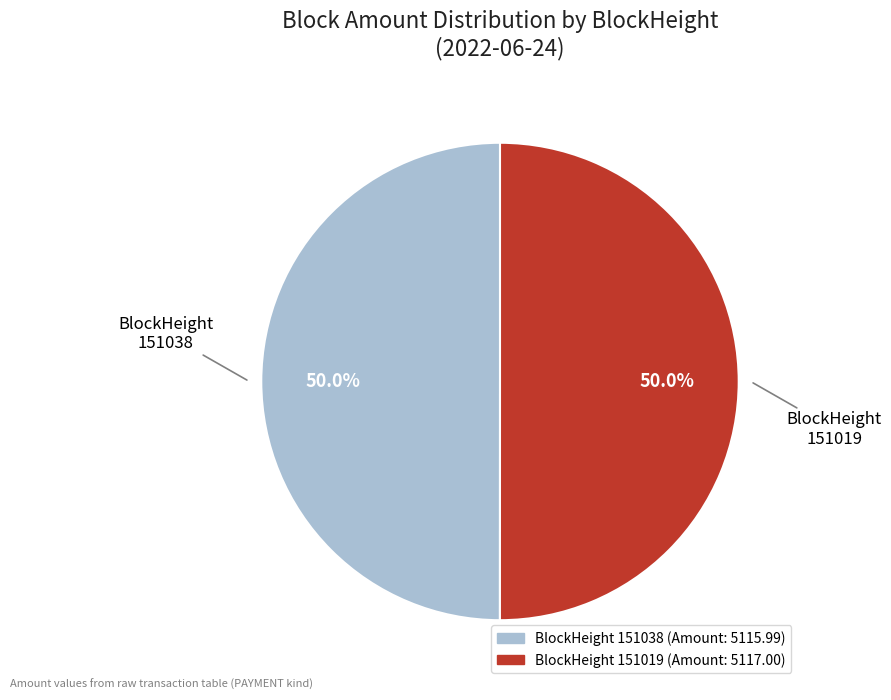

How many slices are in this pie chart?

2